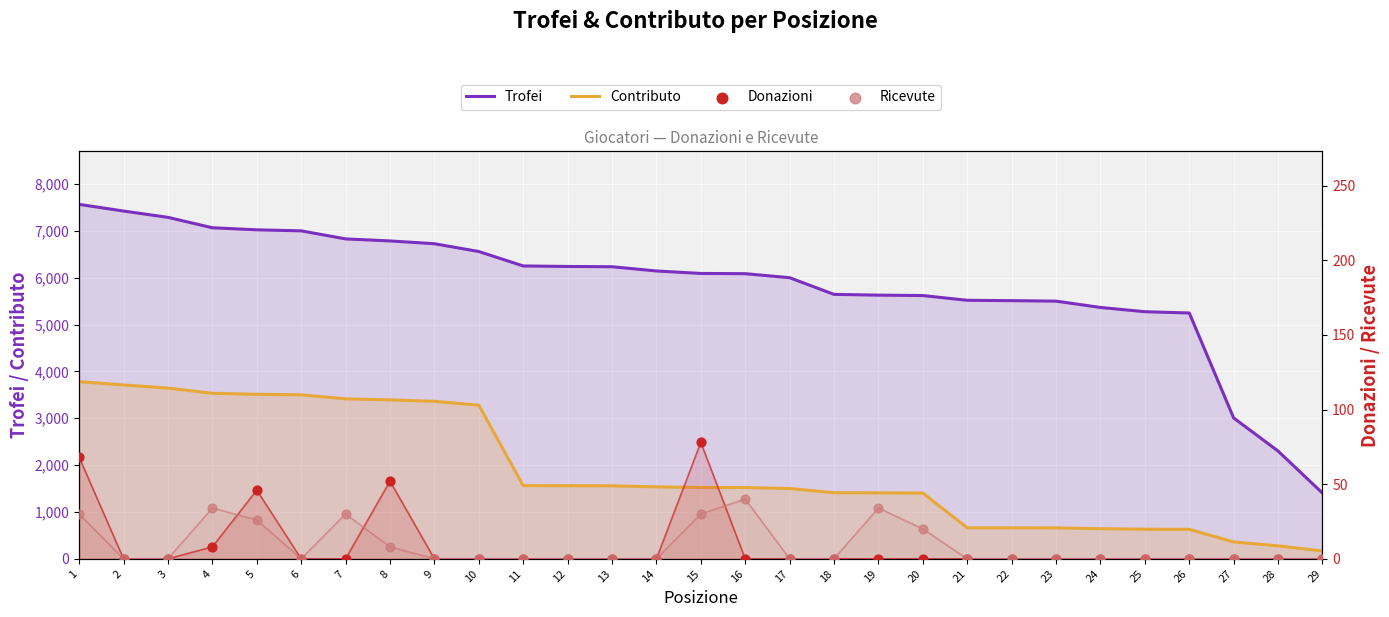

Is the value of Ricevute at 16 greater than the value of Contributo at 2?

No